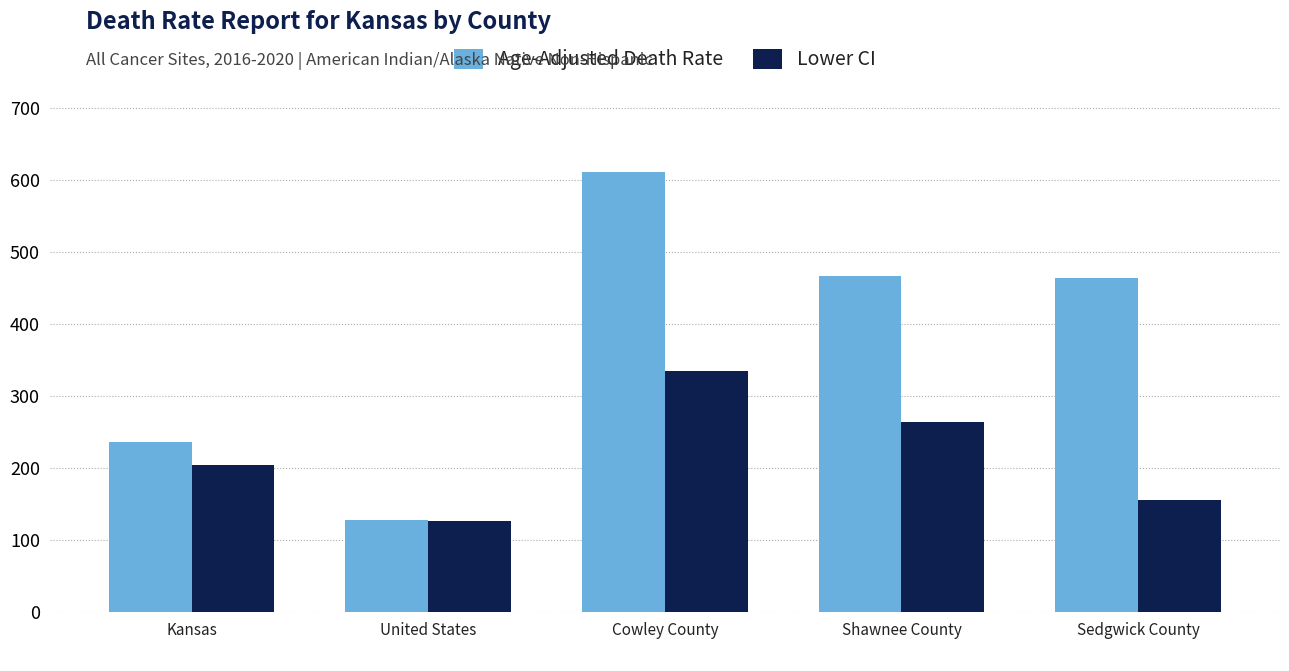

What is the minimum value for Age-Adjusted Death Rate?

128.2